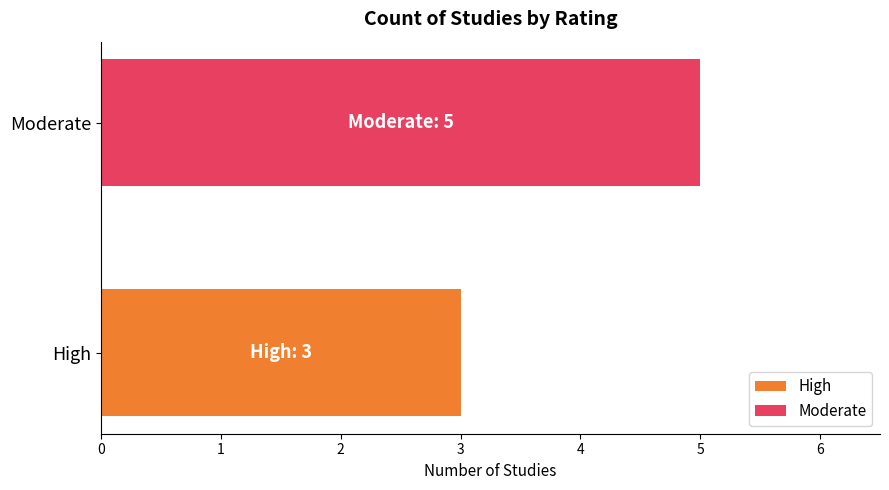

The value at Moderate is 5. True or false?

True